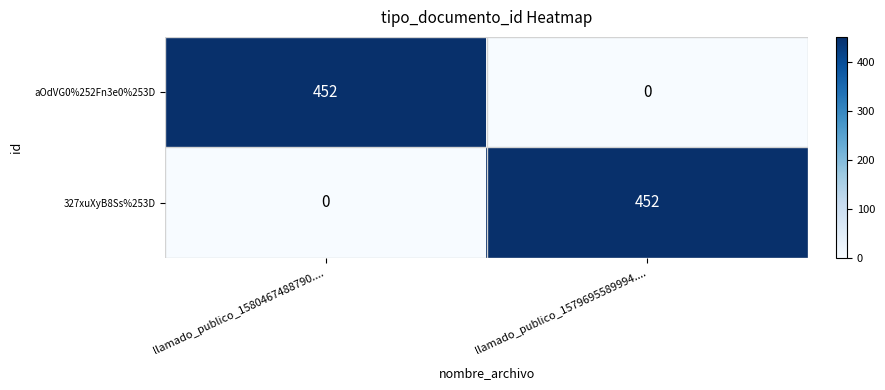

Is it true that aOdVG0%252Fn3e0%253D equals 803 at llamado_publico_1580467488790....?

False